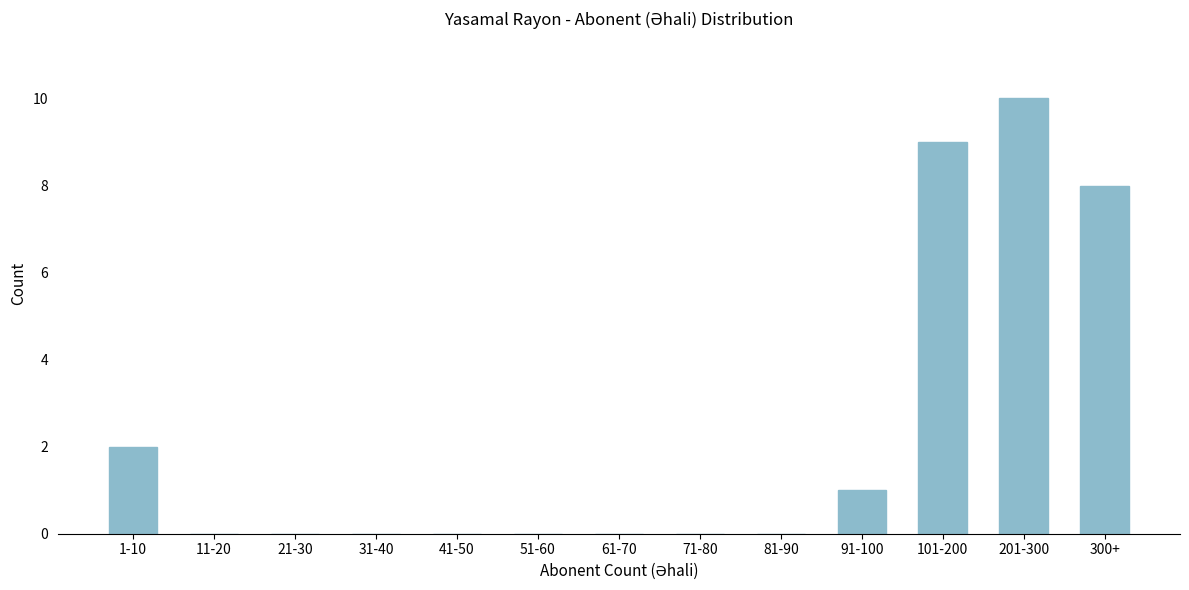

Reading left to right, transcribe all the data shown in this chart.

1-10=2	11-20=0	21-30=0	31-40=0	41-50=0	51-60=0	61-70=0	71-80=0	81-90=0	91-100=1	101-200=9	201-300=10	300+=8